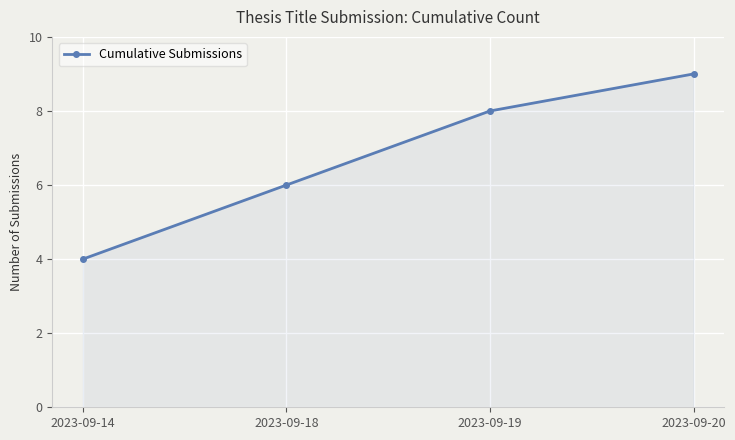

Between 2023-09-19 and 2023-09-14, which is larger?

2023-09-19